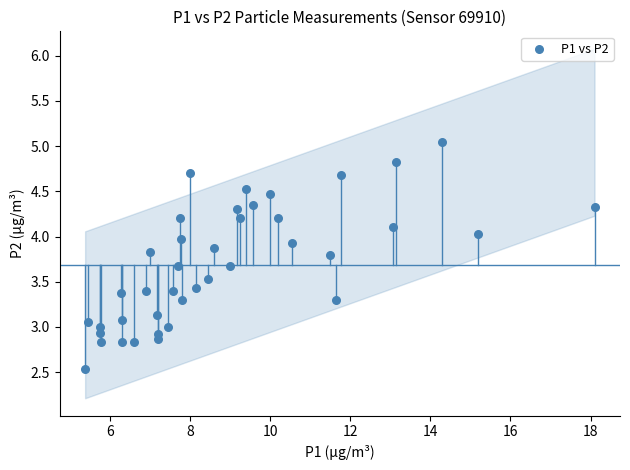

What is the range of X values (max minus min)?

12.7